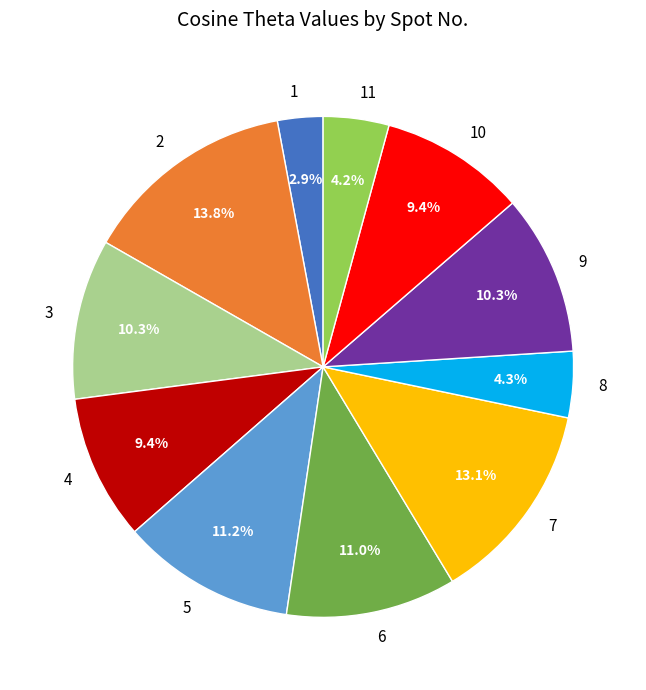

To the nearest percent, what is the difference between the 11 and 9 slice percentages?

6%